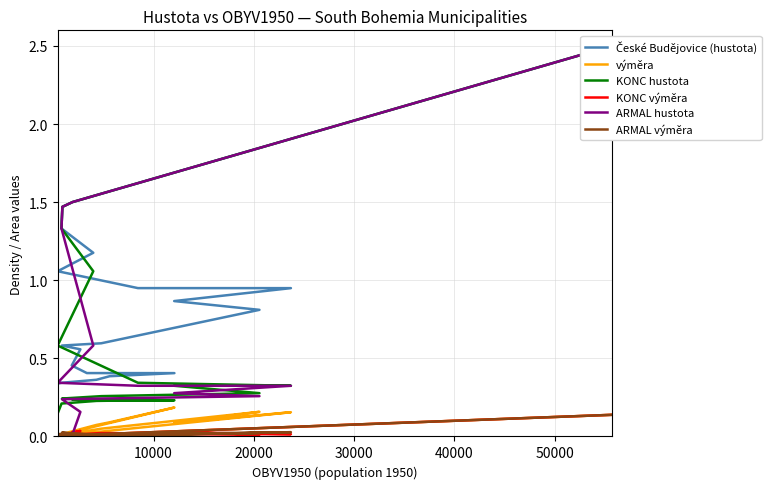

True or false: KONC hustota and České Budějovice (hustota) cross at least once.

False